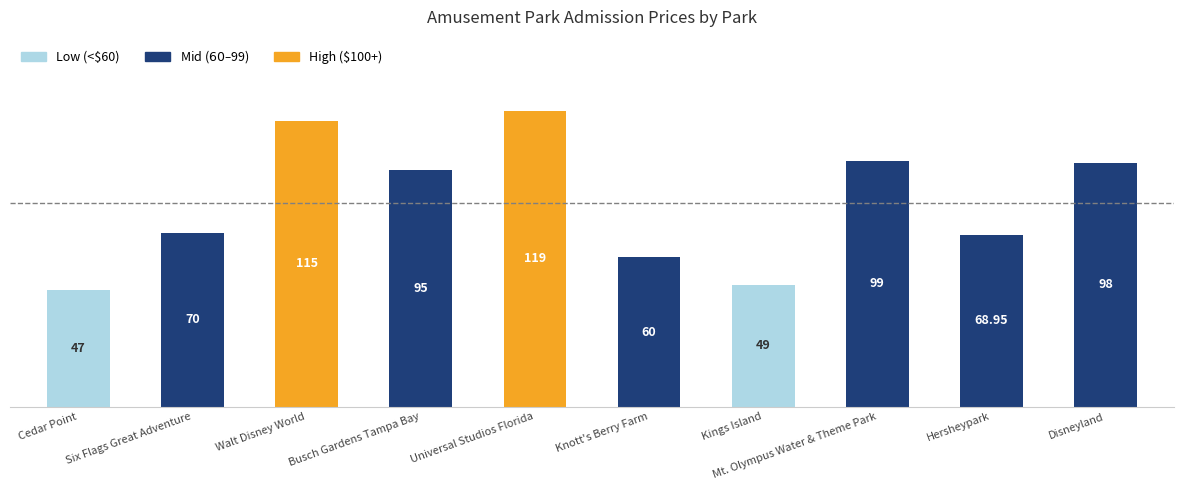

Reading right to left, list all the values displayed in this chart.

Disneyland=98.0	Hersheypark=69.0	Mt. Olympus Water & Theme Park=99.0	Kings Island=49.0	Knott's Berry Farm=60.0	Universal Studios Florida=119.0	Busch Gardens Tampa Bay=95.0	Walt Disney World=115.0	Six Flags Great Adventure=70.0	Cedar Point=47.0